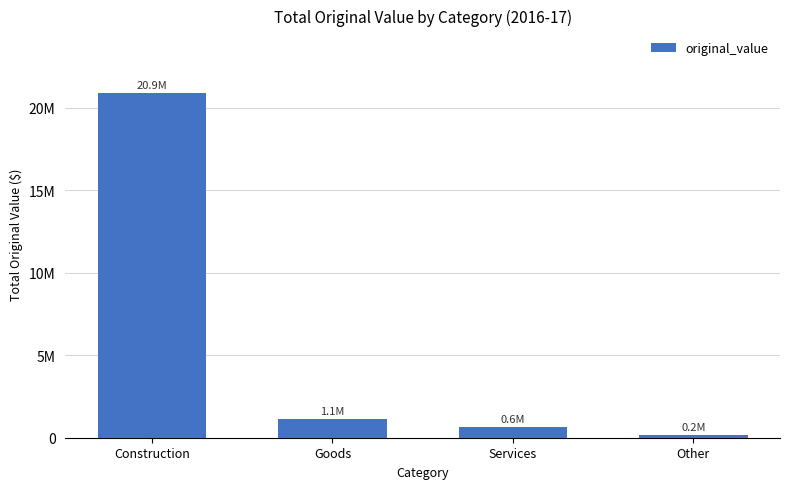

Does the chart contain any negative values?

No